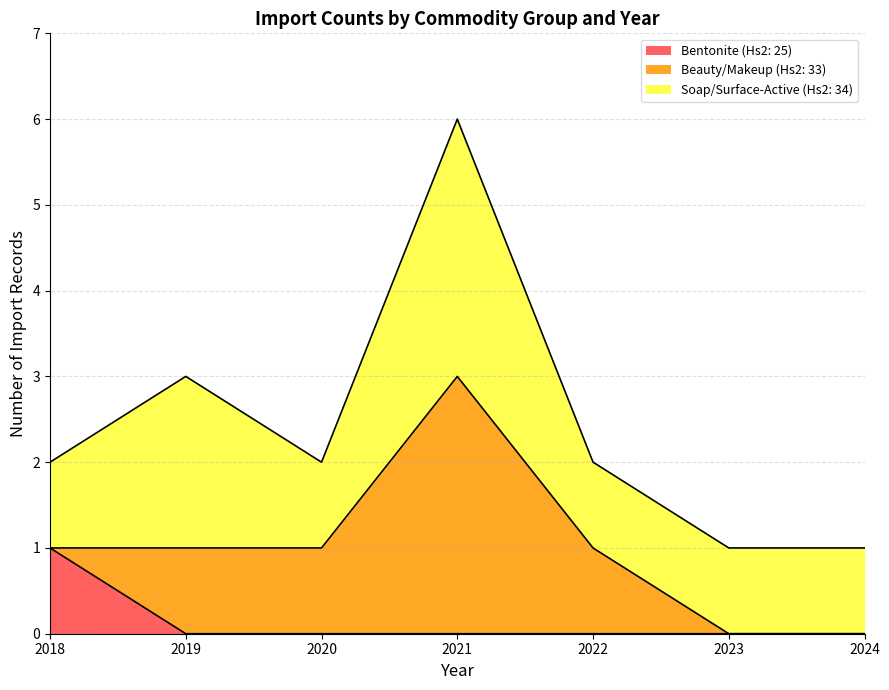

At which category is the sum across all series the highest?

2021